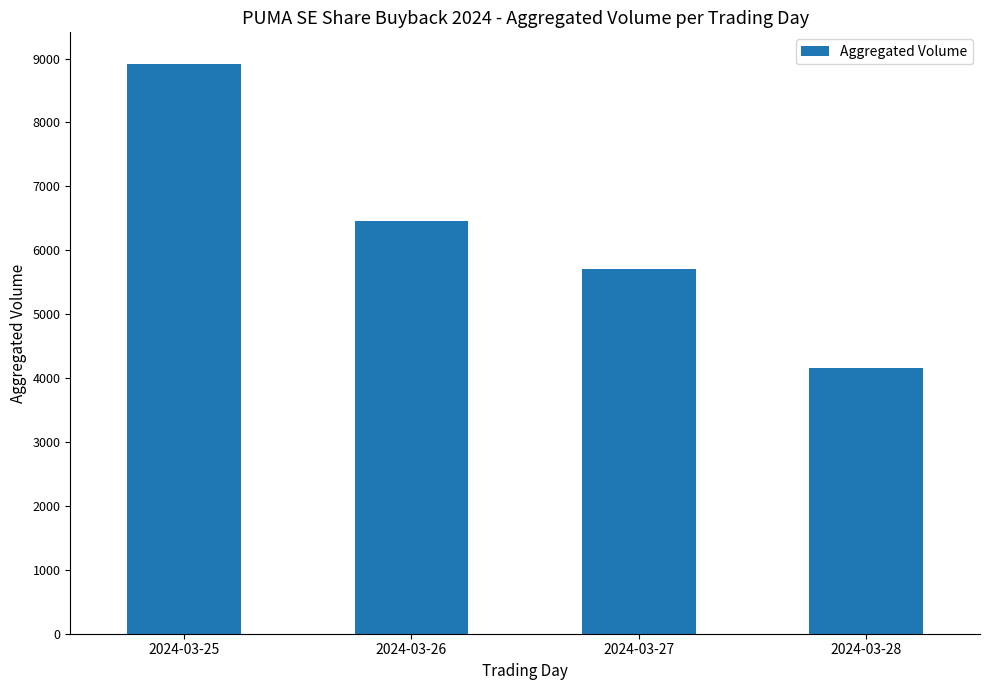

Where does the data first go above 6460?

2024-03-25